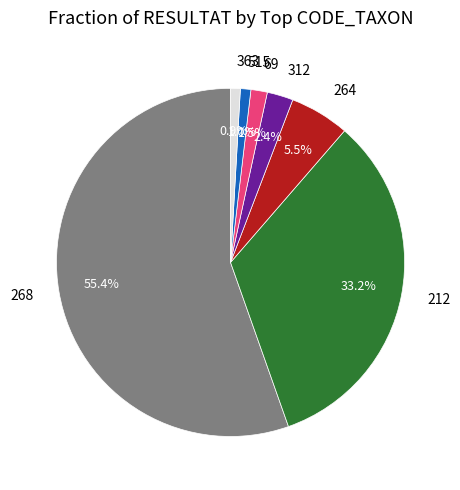

Which slice is the largest?

268